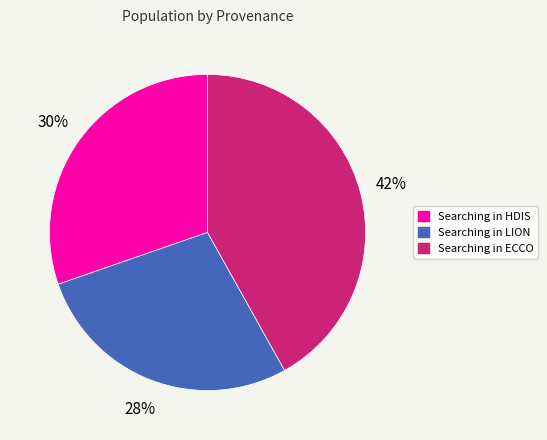

Is there any slice that represents more than half of the pie?

No